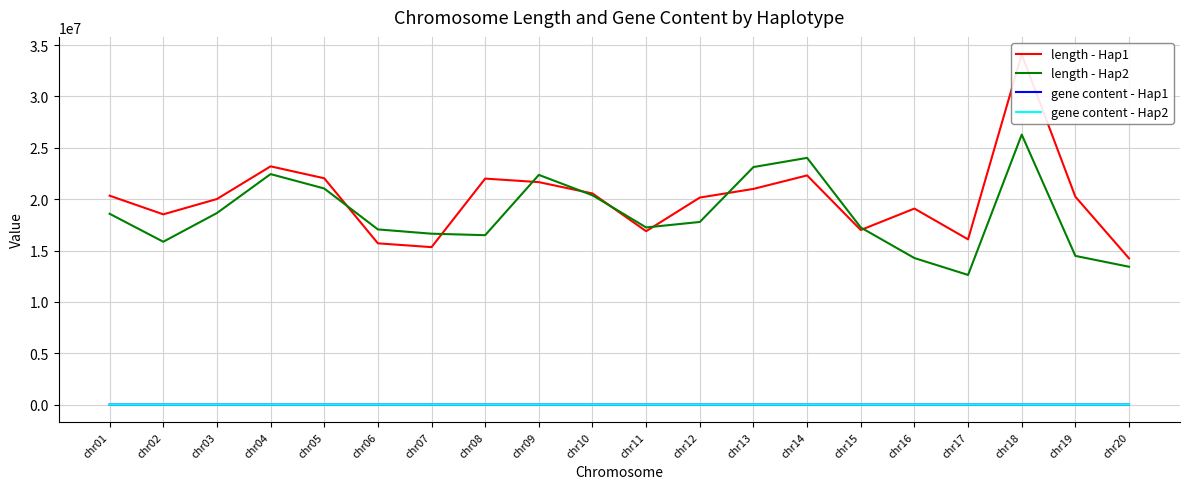

What is the value of the length - Hap2 point at the 7th from the left?

16637882